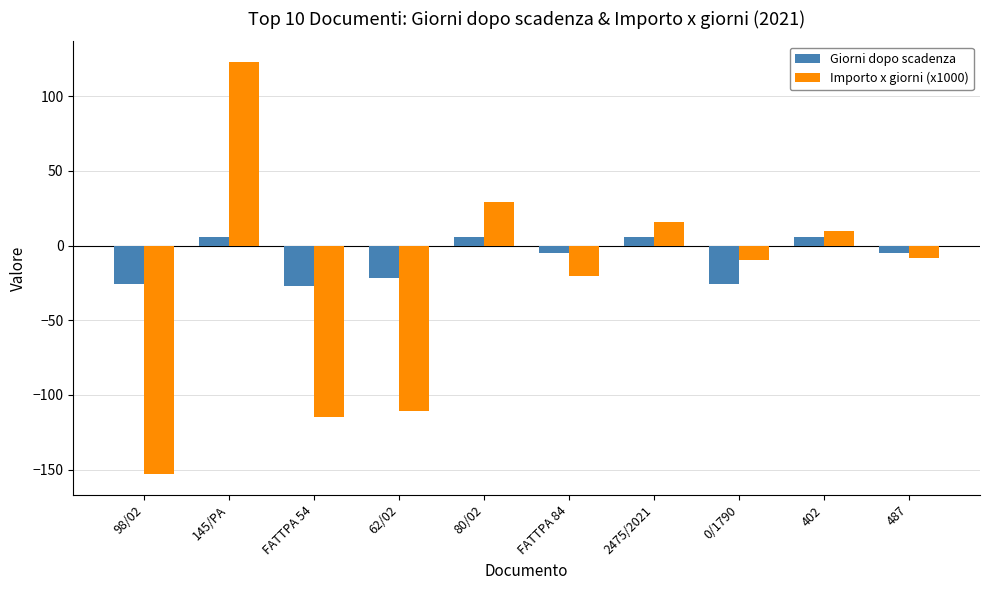

At 62/02, list the series in order from smallest to largest.

Importo x giorni (x1000), Giorni dopo scadenza